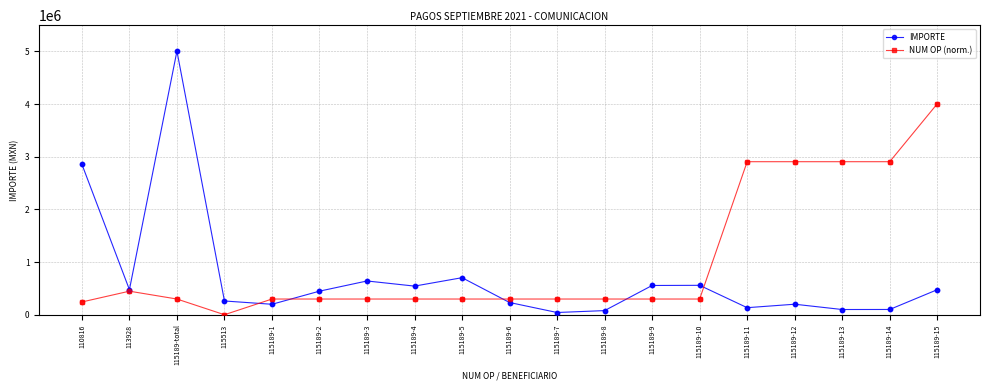

Which series has the widest spread of values?

IMPORTE